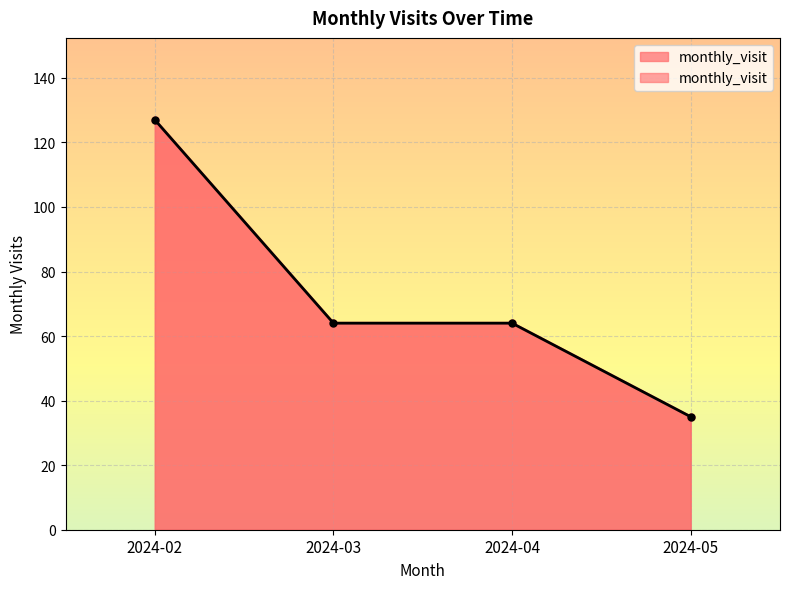

Count the number of data series in this chart.

1